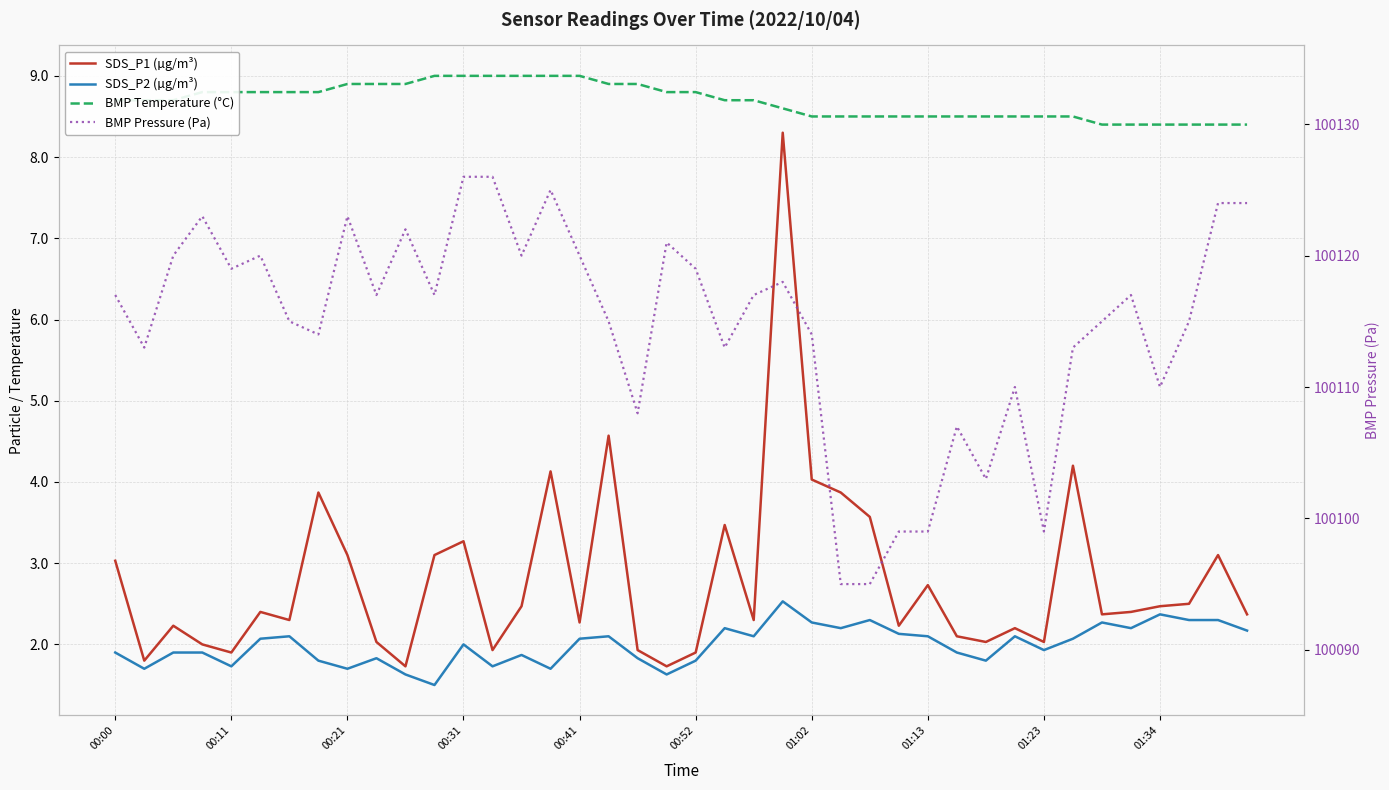

What is the average value of the SDS_P1 (µg/m³) series?

2.8